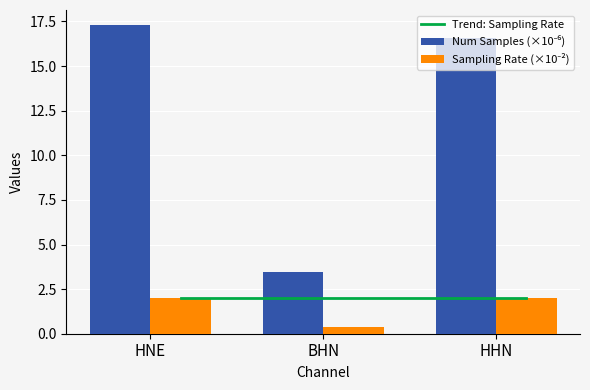

What is the spread (max minus min) of values at HHN?

14.6